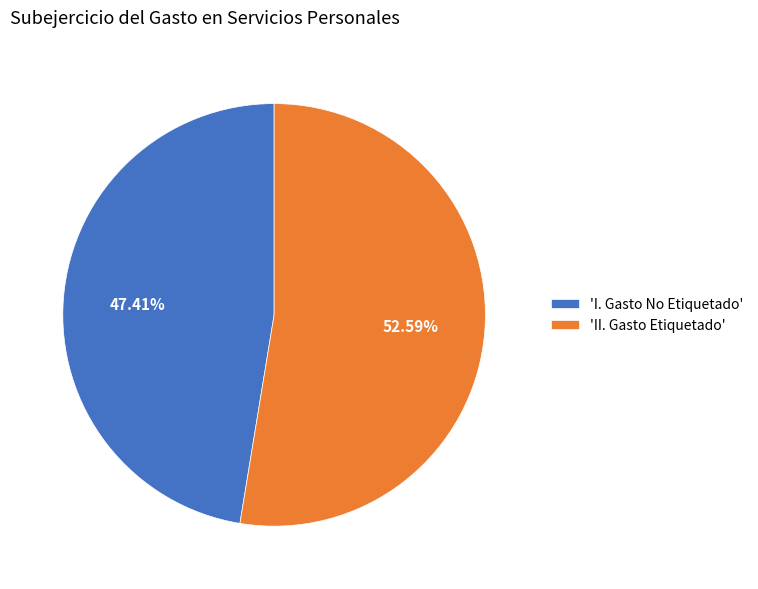

Is the sum of 'II. Gasto Etiquetado' and 'I. Gasto No Etiquetado' greater than half?

Yes